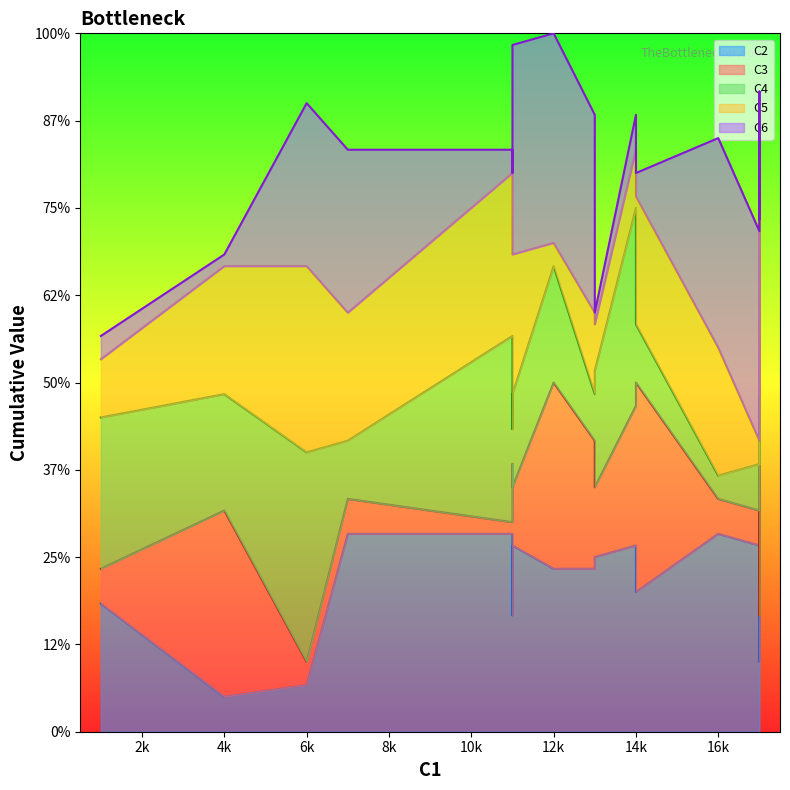

How many data points in C4 are less than 10?

10